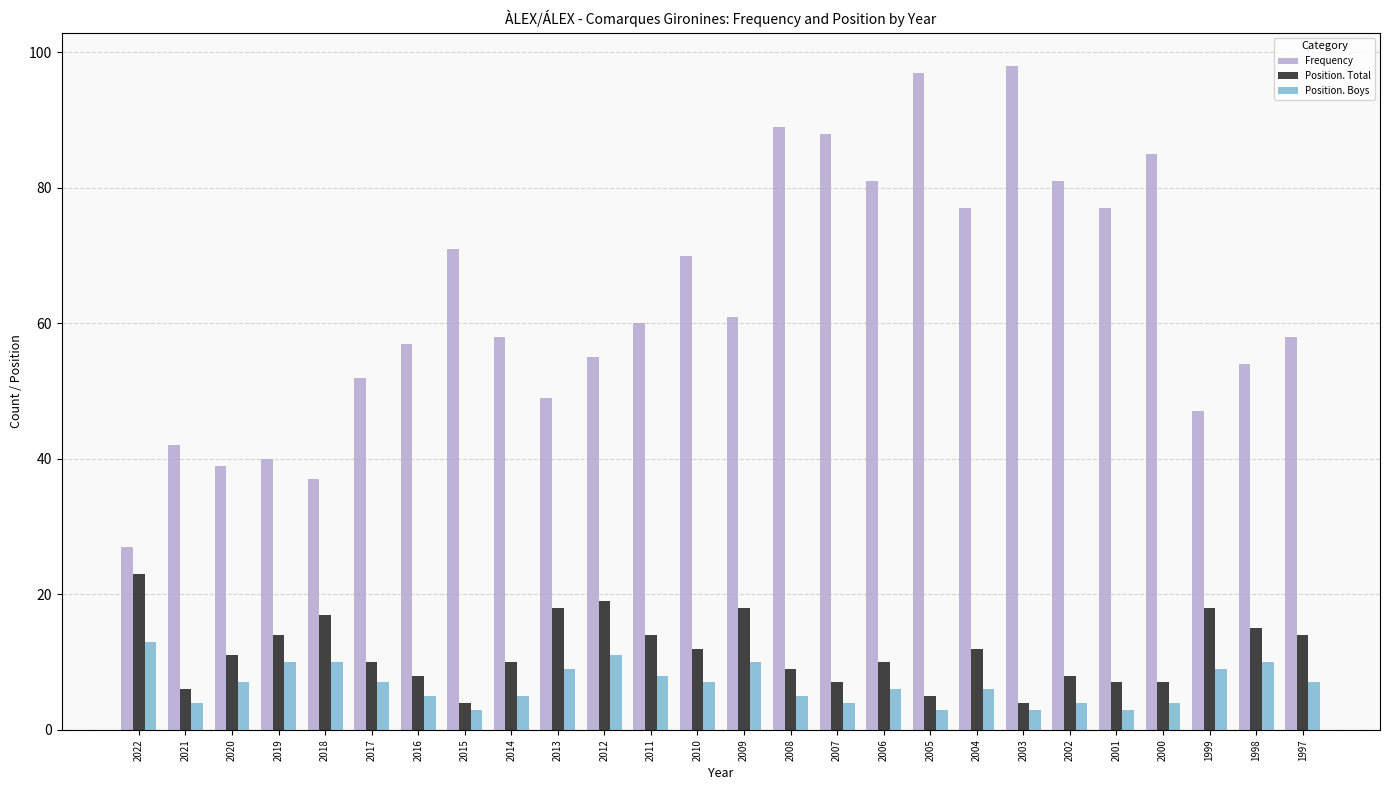

Rank the series by their maximum value, from highest to lowest.

Frequency, Position. Total, Position. Boys